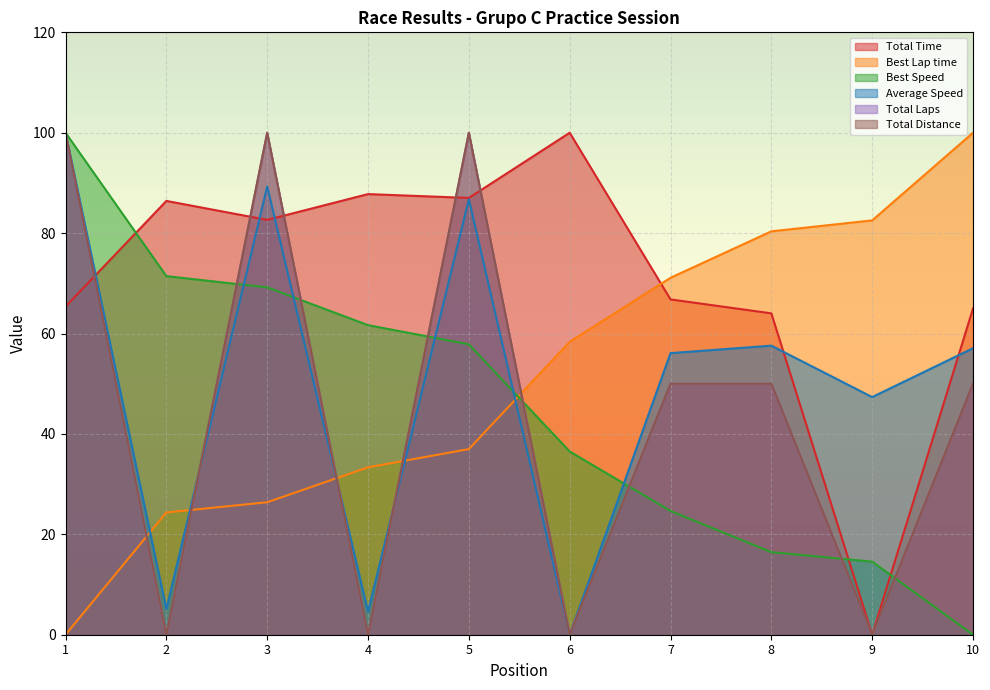

The value of Average Speed at 5 is 86.7. True or false?

True